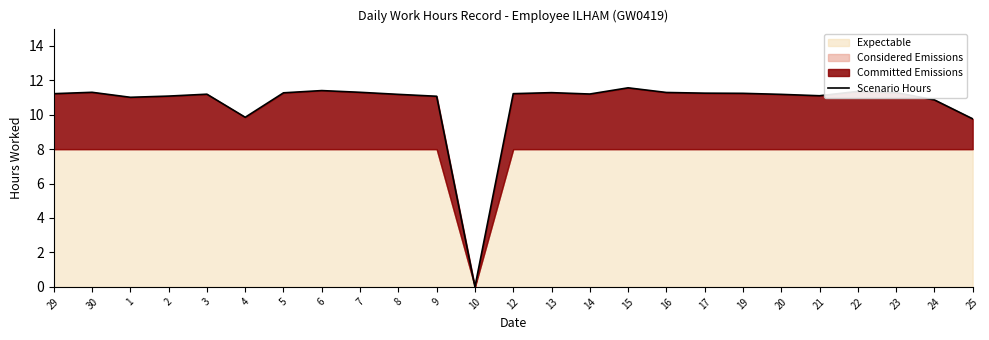

How many values are below 11?

4